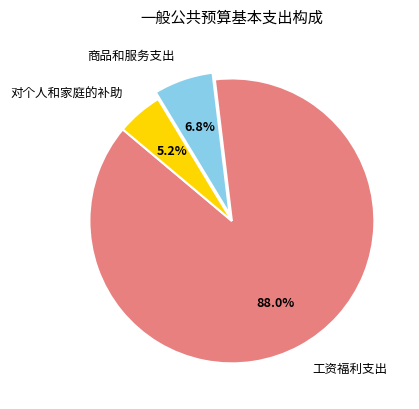

The 商品和服务支出 slice represents 1% of the pie. True or false?

False